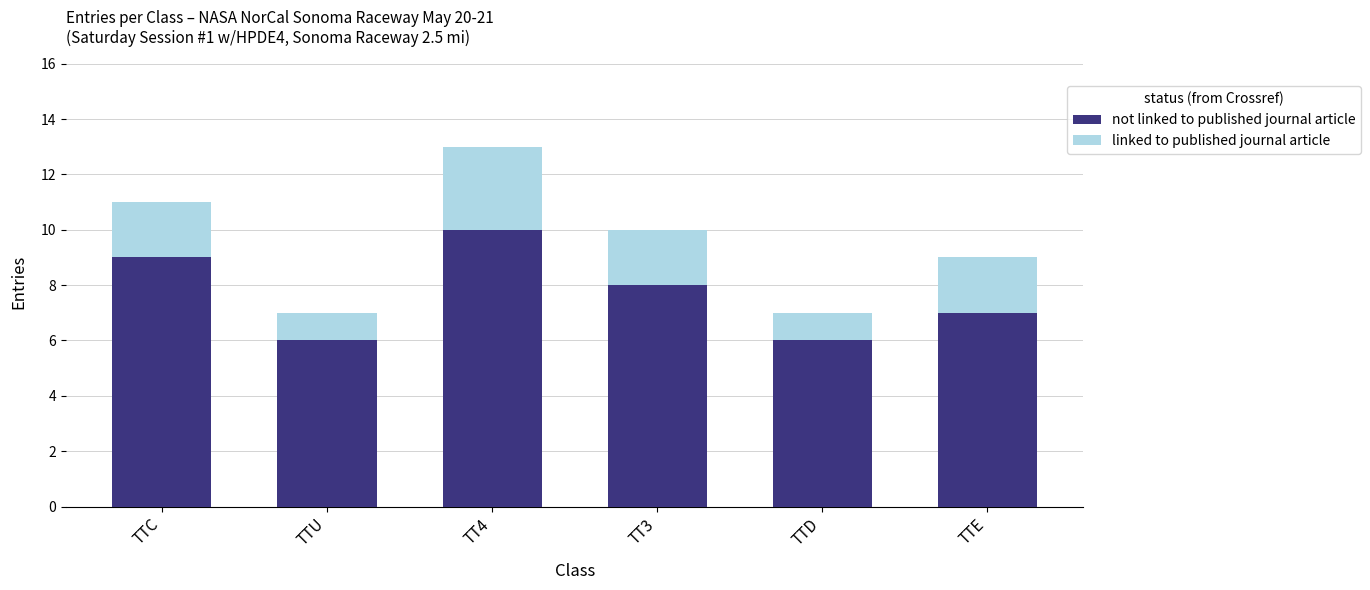

What is the total value across all series at TTE?

9